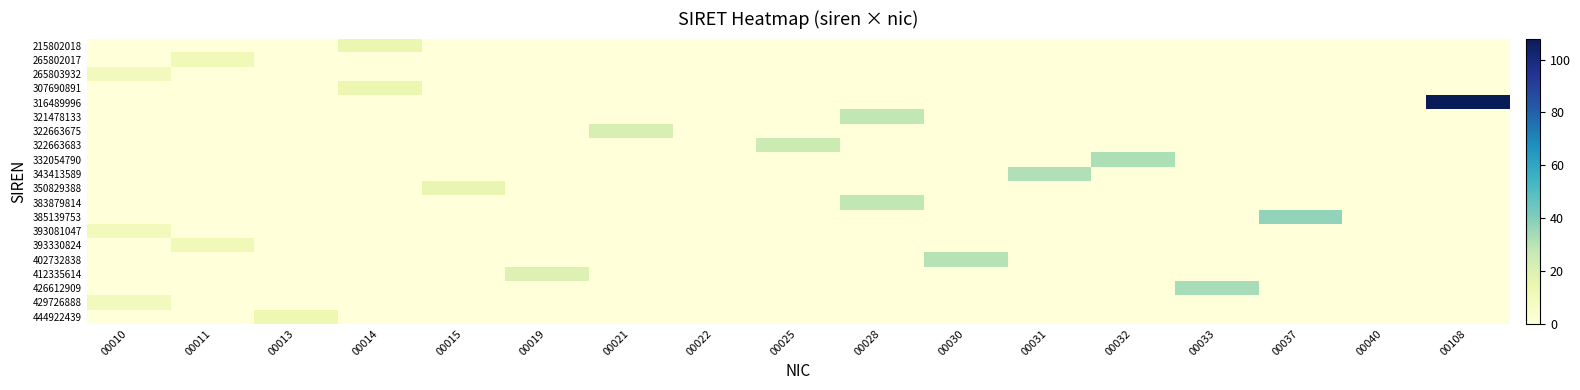

What is the greatest value displayed?

108